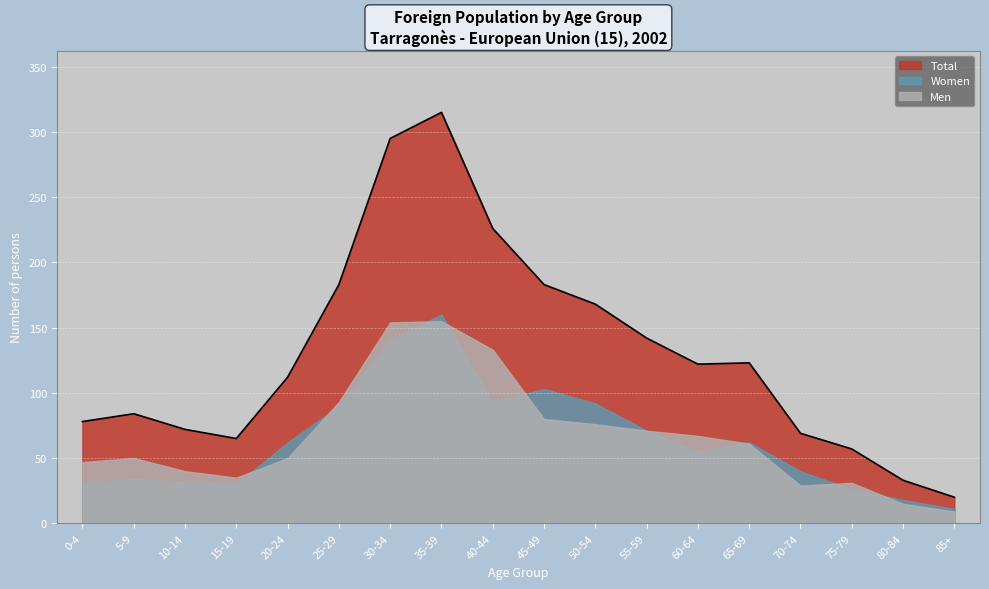

What is the difference between the maximum and minimum values in the Men series?

146